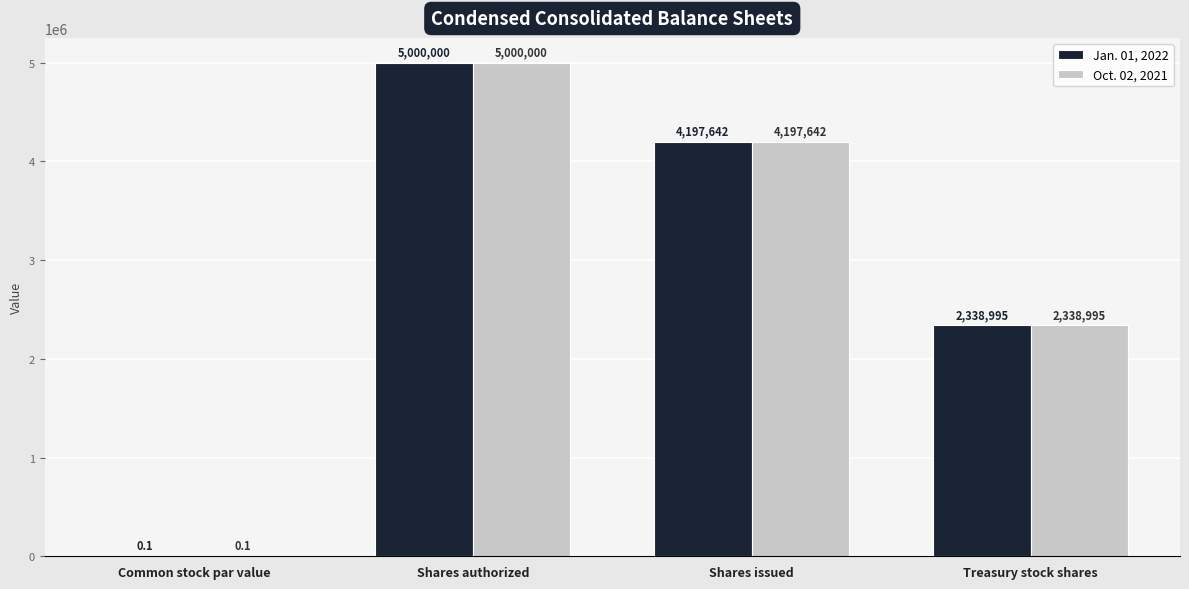

What is the greatest value displayed?

5000000.0